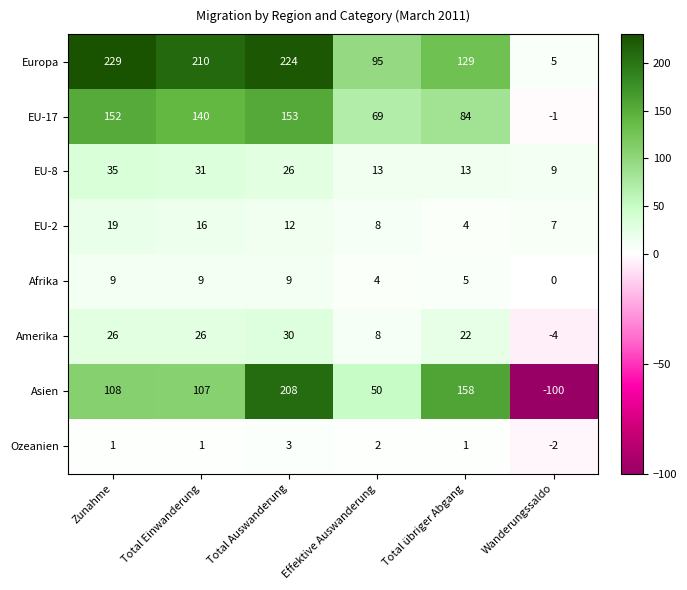

What is the average value of the Amerika series?

18